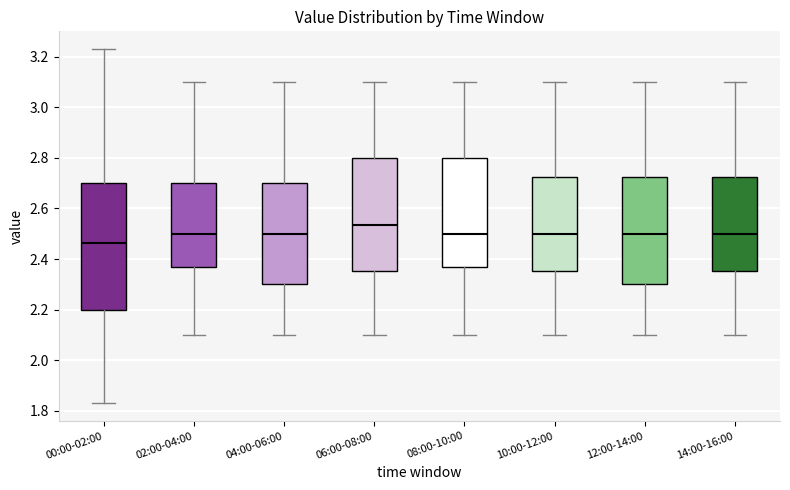

Reading left to right, transcribe this box plot: for each box, give where its median line is, the range the box spans, and where its two whiskers end, as read against the y-axis. The values are not printed on the chart, so give them approximately, as read against the axis.

00:00-02:00: median 2.46, box 2.20 to 2.70, whiskers 1.84 to 3.24
02:00-04:00: median 2.50, box 2.38 to 2.70, whiskers 2.10 to 3.10
04:00-06:00: median 2.50, box 2.30 to 2.70, whiskers 2.10 to 3.10
06:00-08:00: median 2.54, box 2.36 to 2.80, whiskers 2.10 to 3.10
08:00-10:00: median 2.50, box 2.38 to 2.80, whiskers 2.10 to 3.10
10:00-12:00: median 2.50, box 2.36 to 2.72, whiskers 2.10 to 3.10
12:00-14:00: median 2.50, box 2.30 to 2.72, whiskers 2.10 to 3.10
14:00-16:00: median 2.50, box 2.36 to 2.72, whiskers 2.10 to 3.10